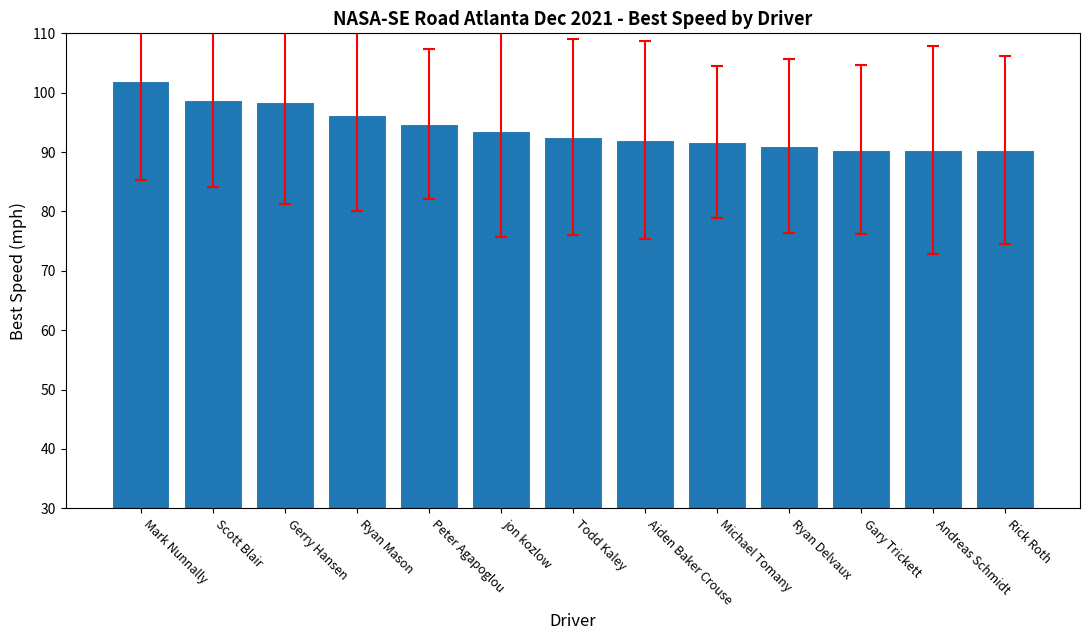

What position from the left is Gary Trickett?

11